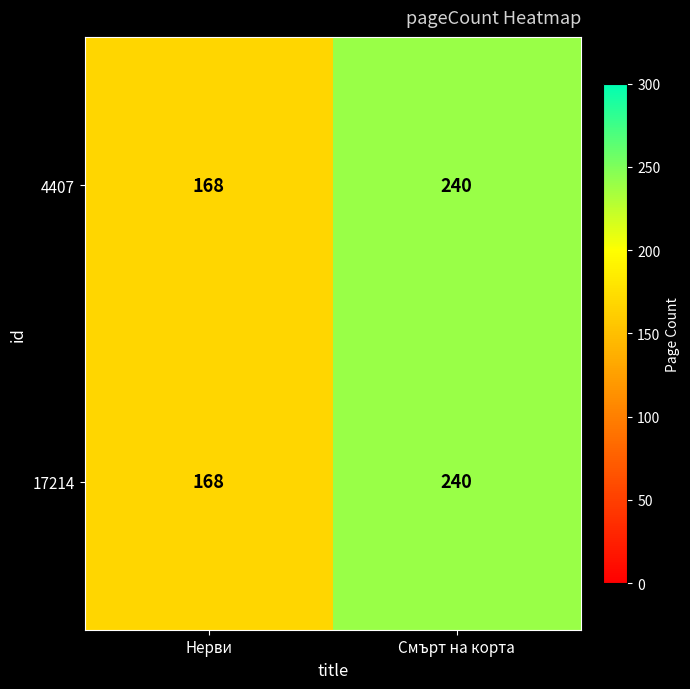

How many series are shown in this chart?

2